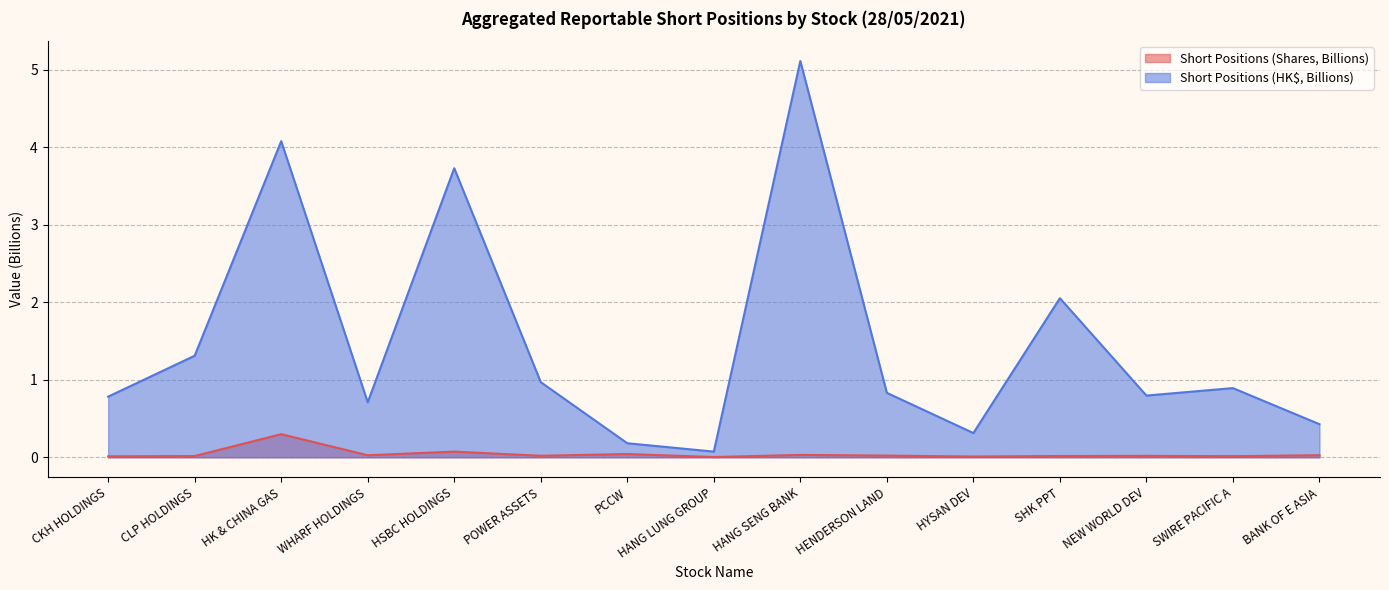

Is it true that Aggregated Short Positions (Shares, billions) equals 0.0 at NEW WORLD DEV?

False